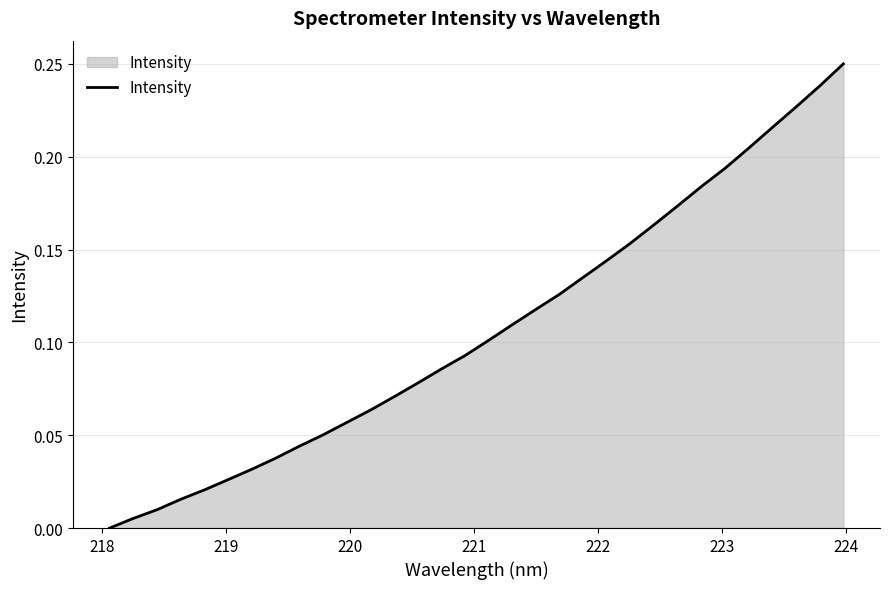

How many lines are shown in the chart?

1